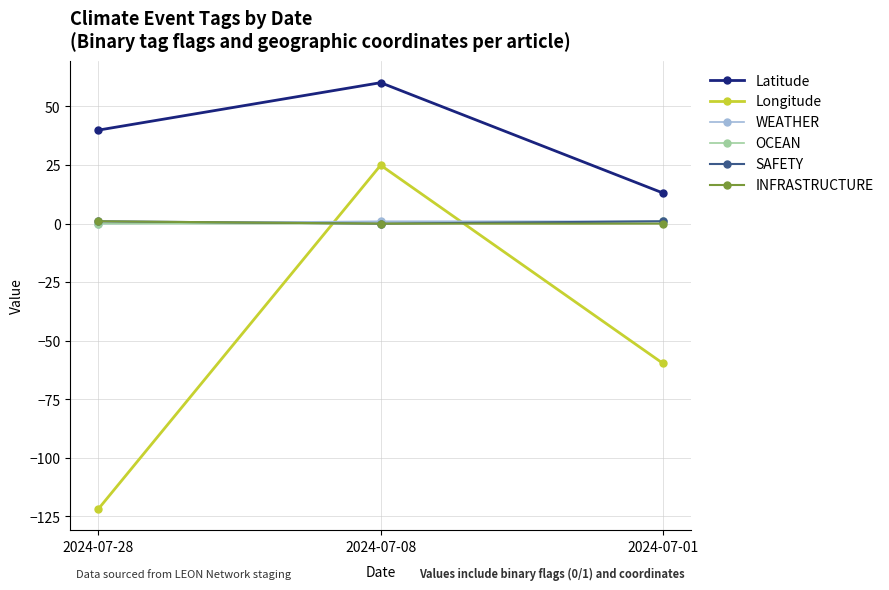

Is it true that SAFETY equals 0.0 at 2024-07-08?

True